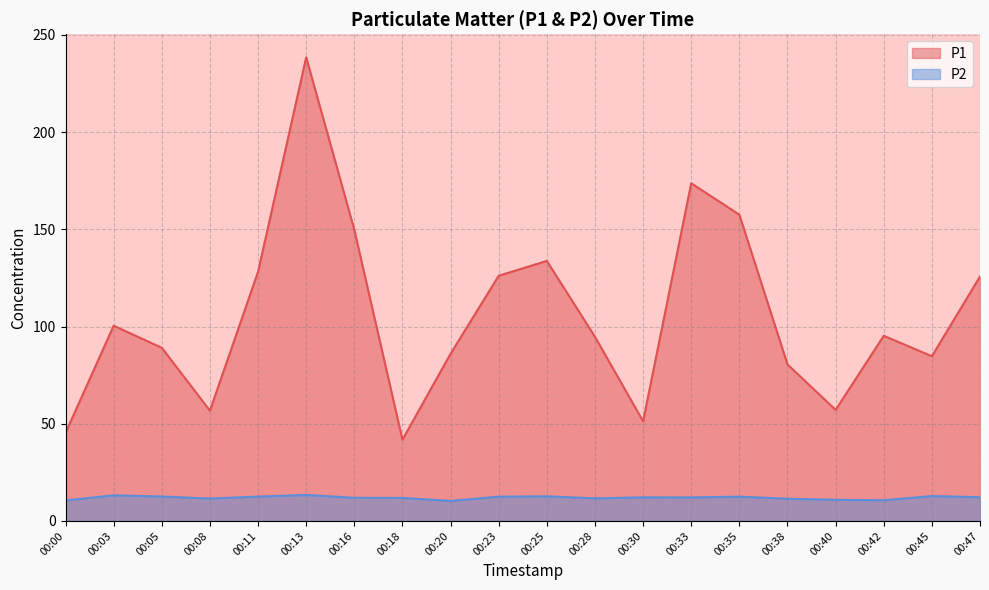

What is the maximum value shown in the chart?

238.4